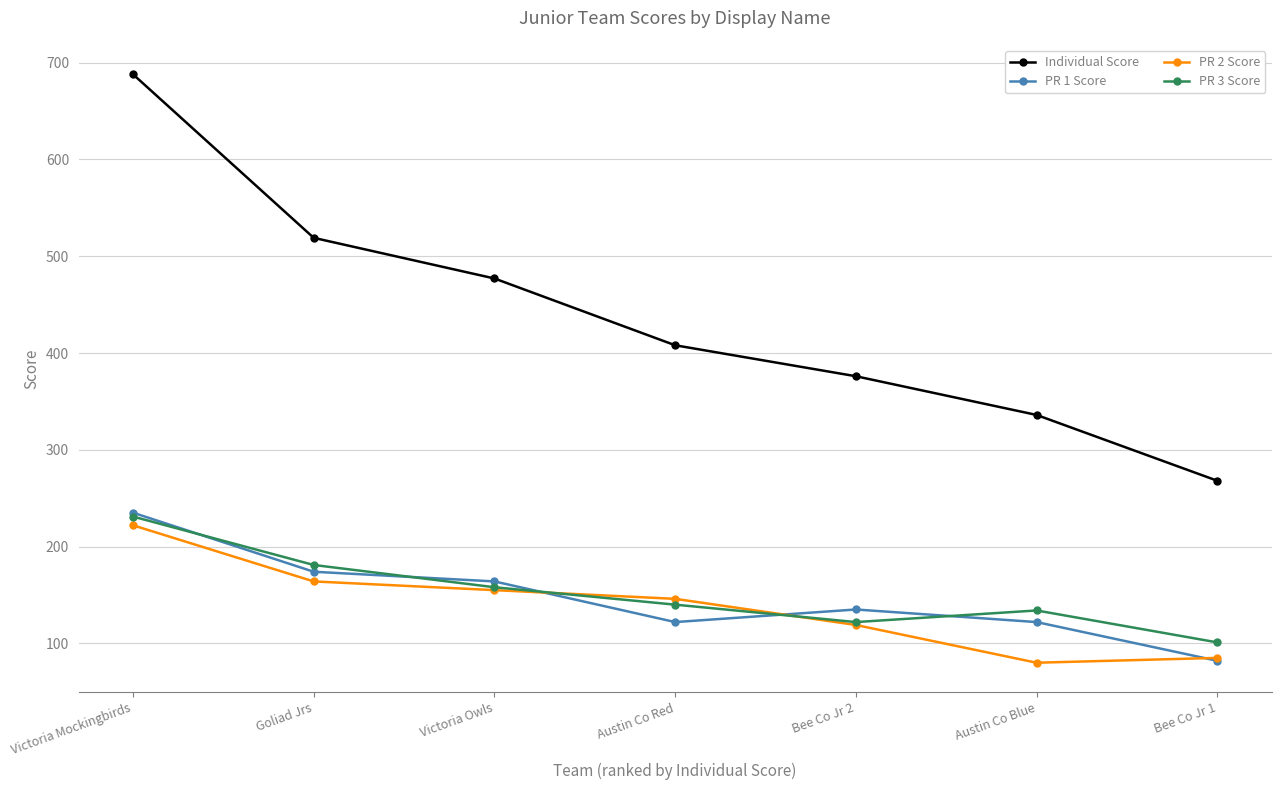

What is the value of the PR 2 Score point at the 2nd from the left?

164